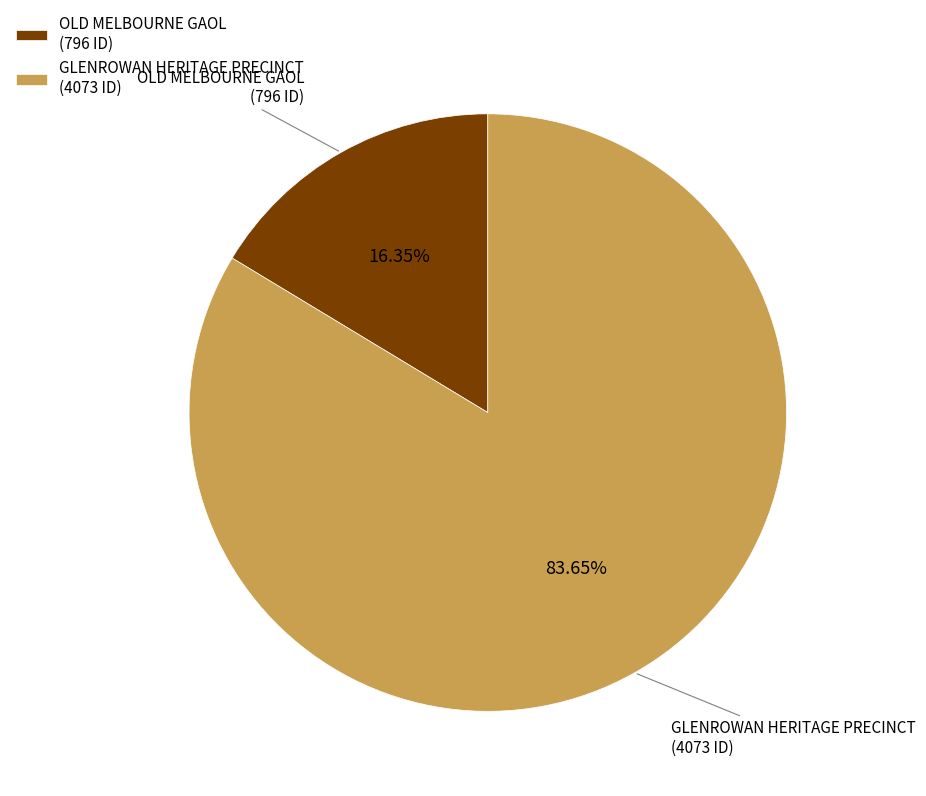

What is the smallest slice in the pie chart?

OLD MELBOURNE GAOL